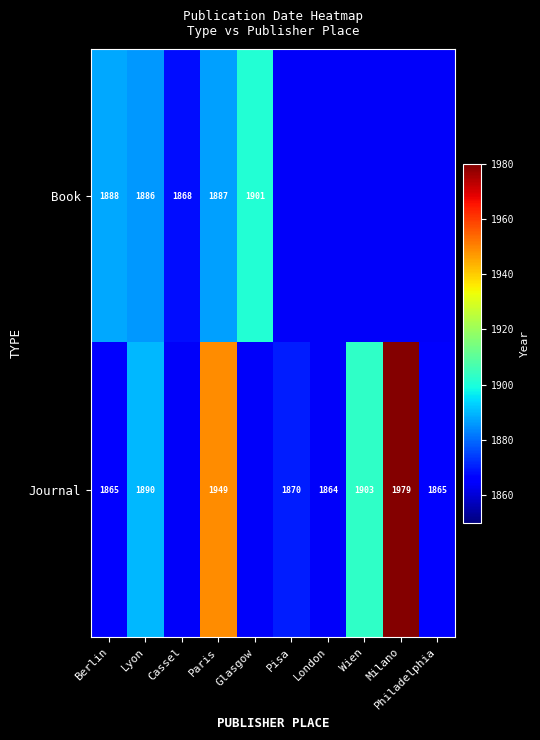

The value of Journal at Pisa is 1063. True or false?

False